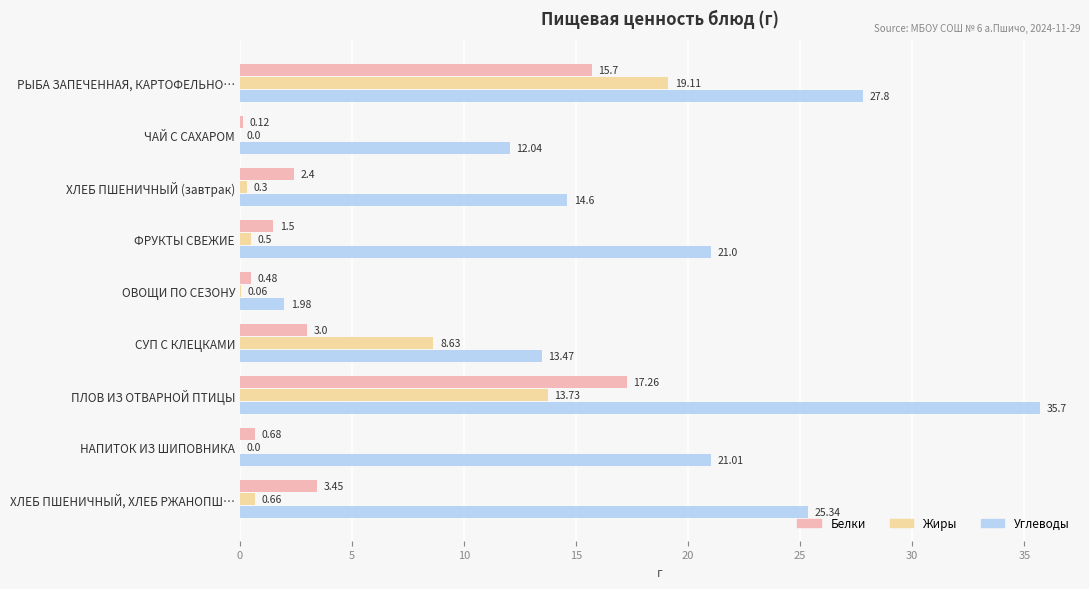

What is the sum of all Углеводы values?

172.9